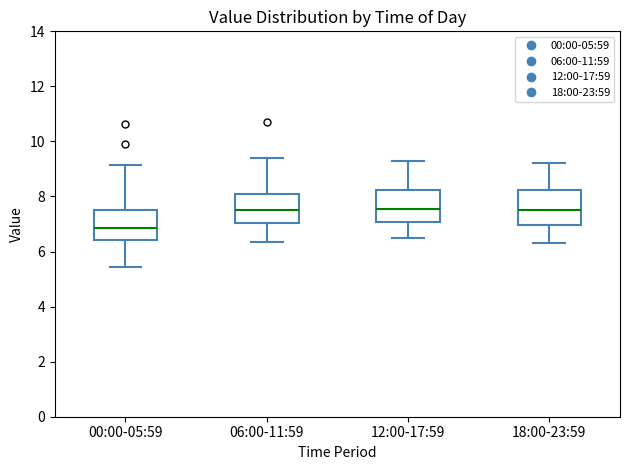

Reading left to right, transcribe this box plot: for each box, give where its median line is, the range the box spans, and where its two whiskers end, as read against the y-axis. The values are not printed on the chart, so give them approximately, as read against the axis.

00:00-05:59: median 6.8, box 6.4 to 7.6, whiskers 5.4 to 9.2
06:00-11:59: median 7.6, box 7.0 to 8.0, whiskers 6.4 to 9.4
12:00-17:59: median 7.6, box 7.0 to 8.2, whiskers 6.6 to 9.4
18:00-23:59: median 7.6, box 7.0 to 8.2, whiskers 6.4 to 9.2